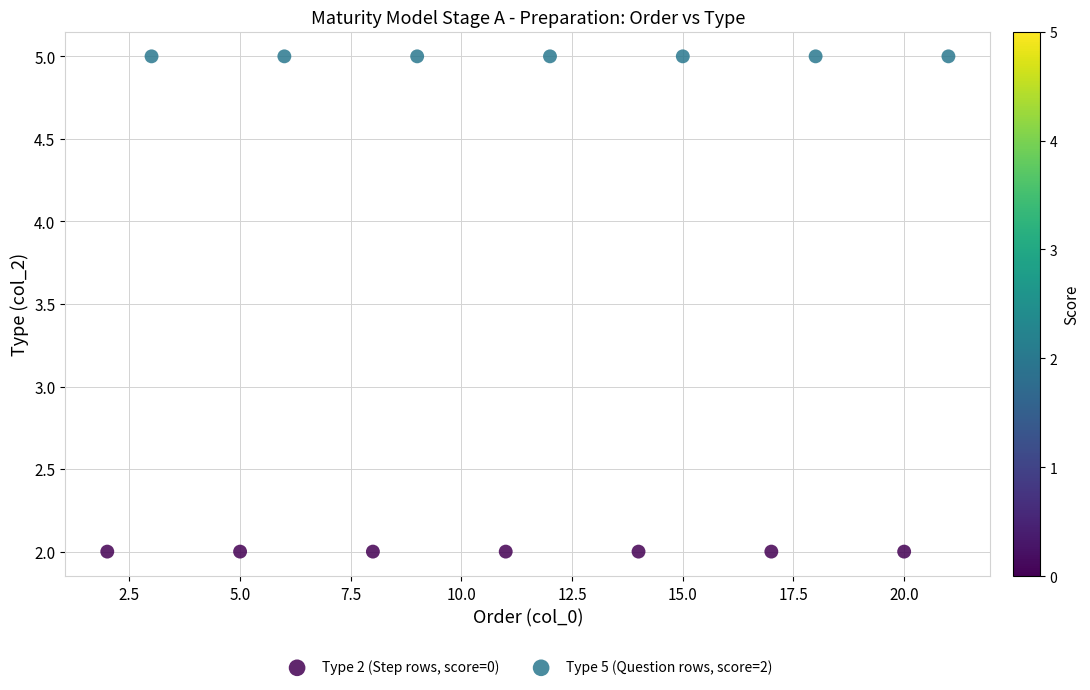

Which series reaches the maximum Y coordinate?

Type 5 (Question rows, score=2)